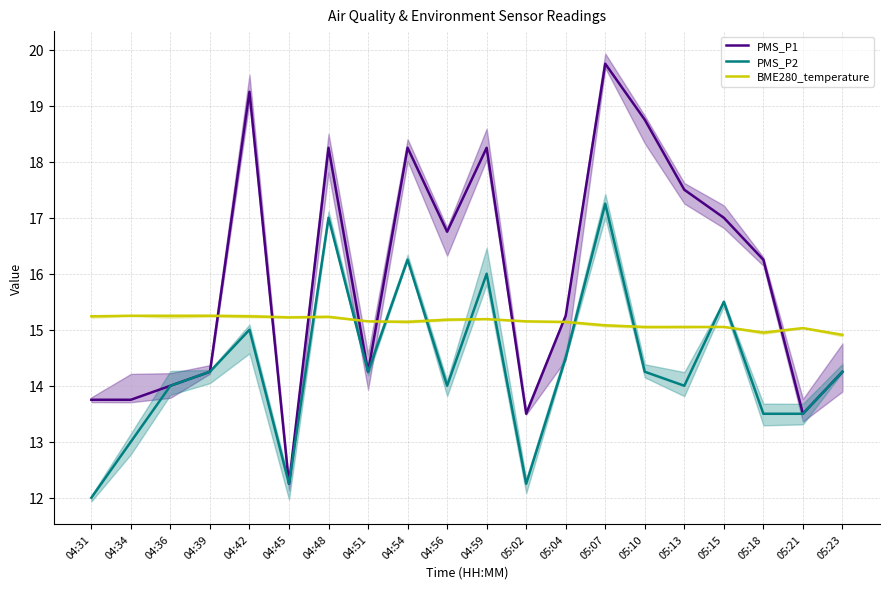

What is the difference between the second highest and second lowest values in the PMS_P1 series?

5.8